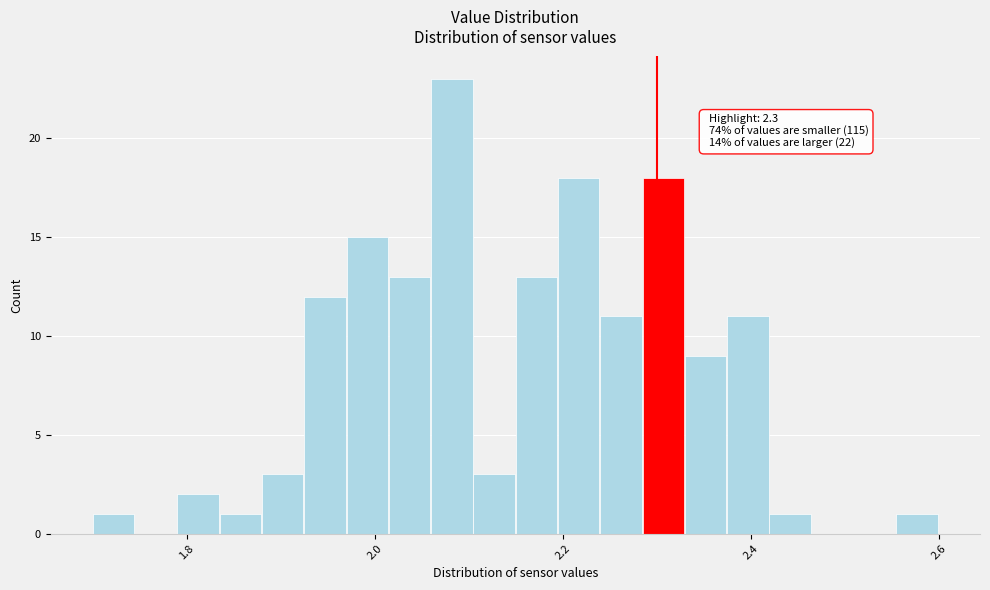

Around what value on the x-axis is the tallest bar? Give the approximate position of its centre, as read against the axis.

2.08